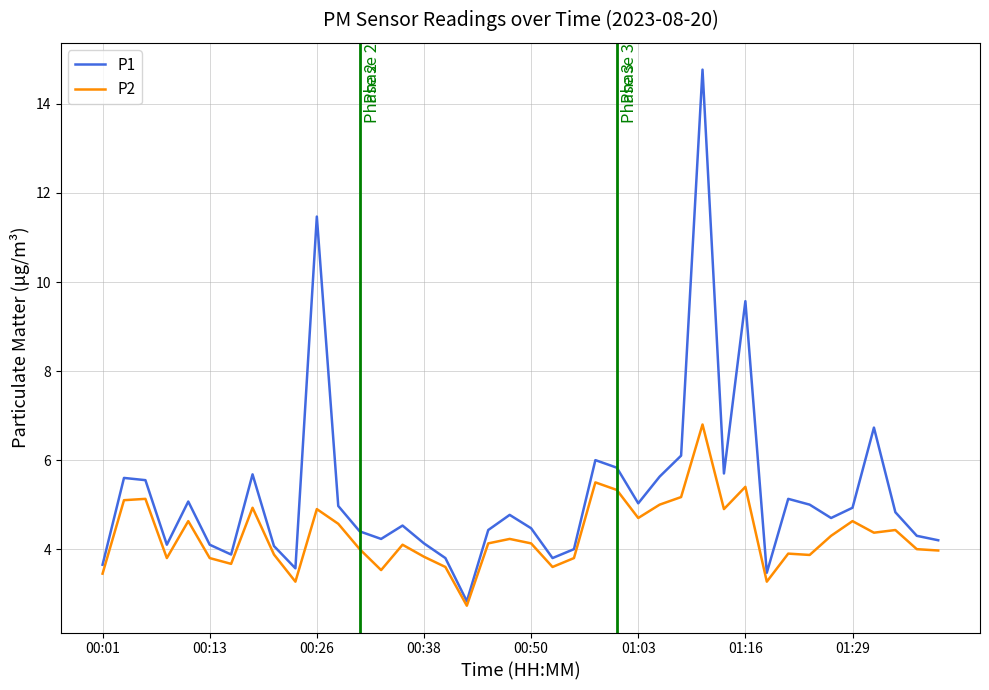

True or false: P1 has more than 1 interior local peaks.

True